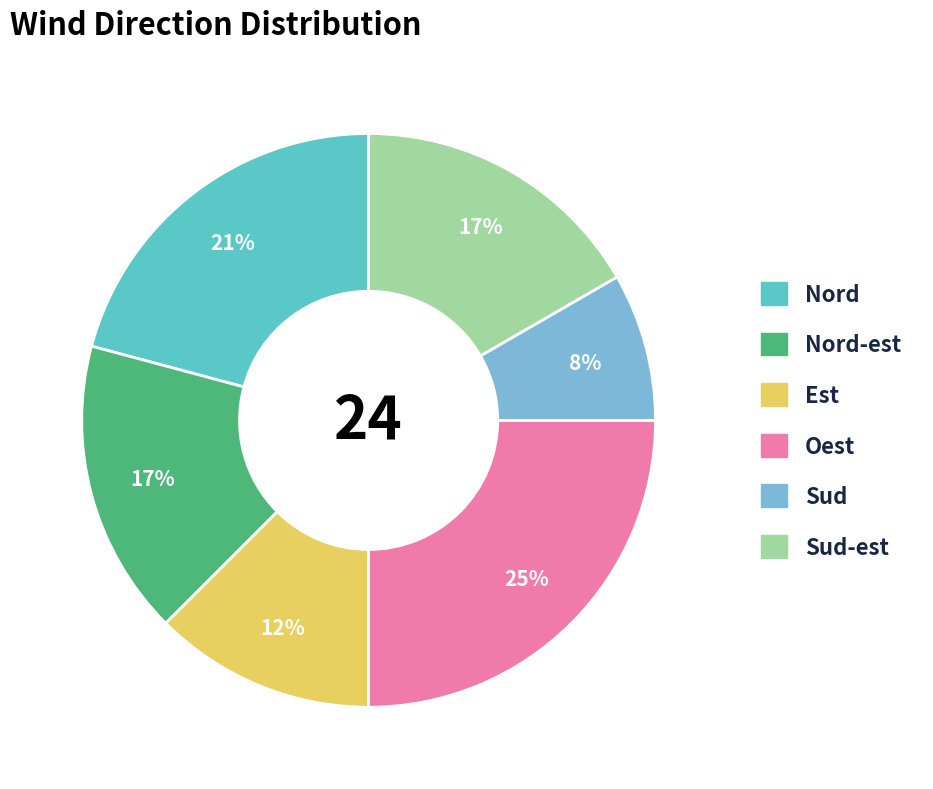

Does any single category account for the majority?

No